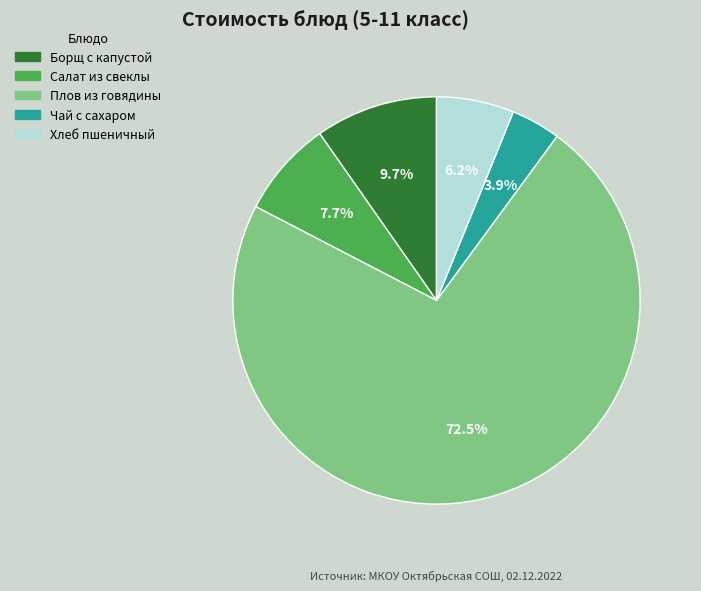

What percentage is the Борщ с капустой slice, to the nearest percent?

10%